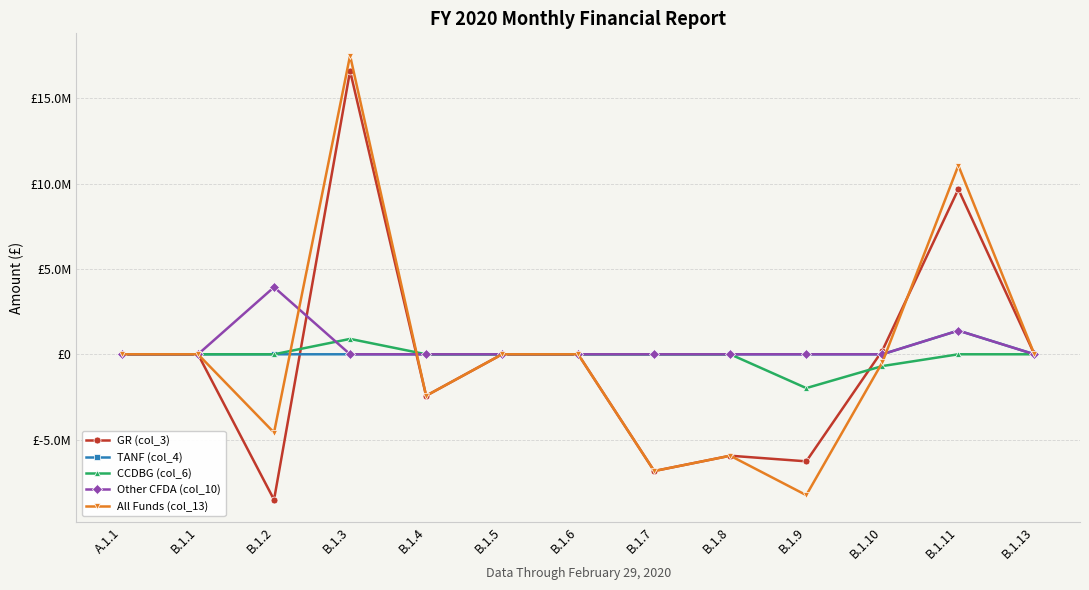

The value of TANF (col_4) at B.1.10 is 0. True or false?

True